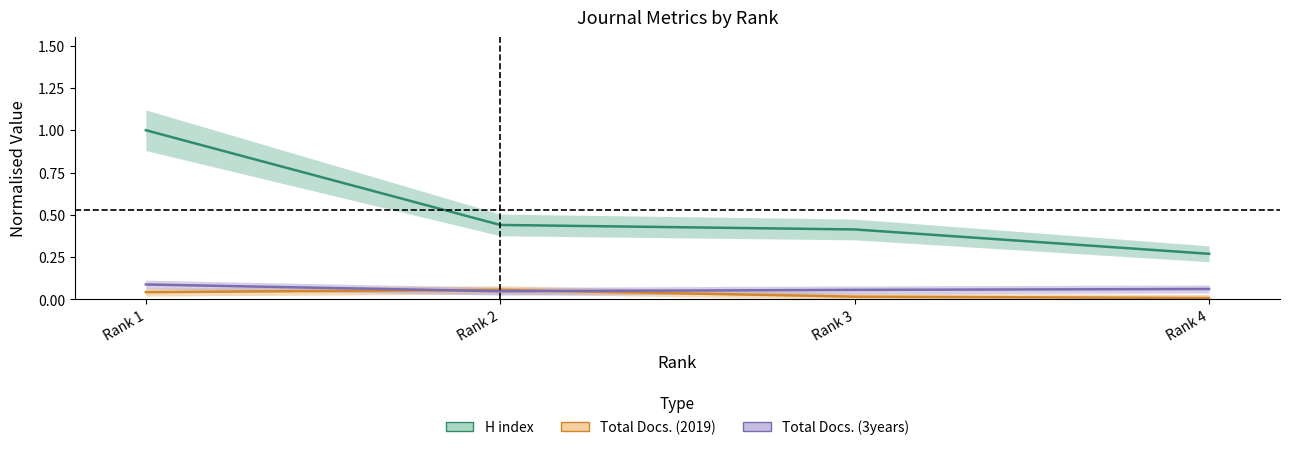

Reading left to right, extract all data points from this chart.

H index: 1.0	0.4	0.4	0.3
Total Docs. (2019): 0.0	0.1	0.0	0.0
Total Docs. (3years): 0.1	0.0	0.1	0.1